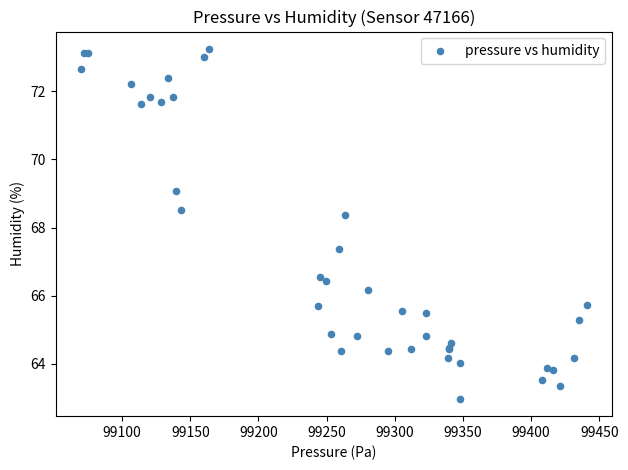

What Y value in the scatter plot is closest to 68?

68.4